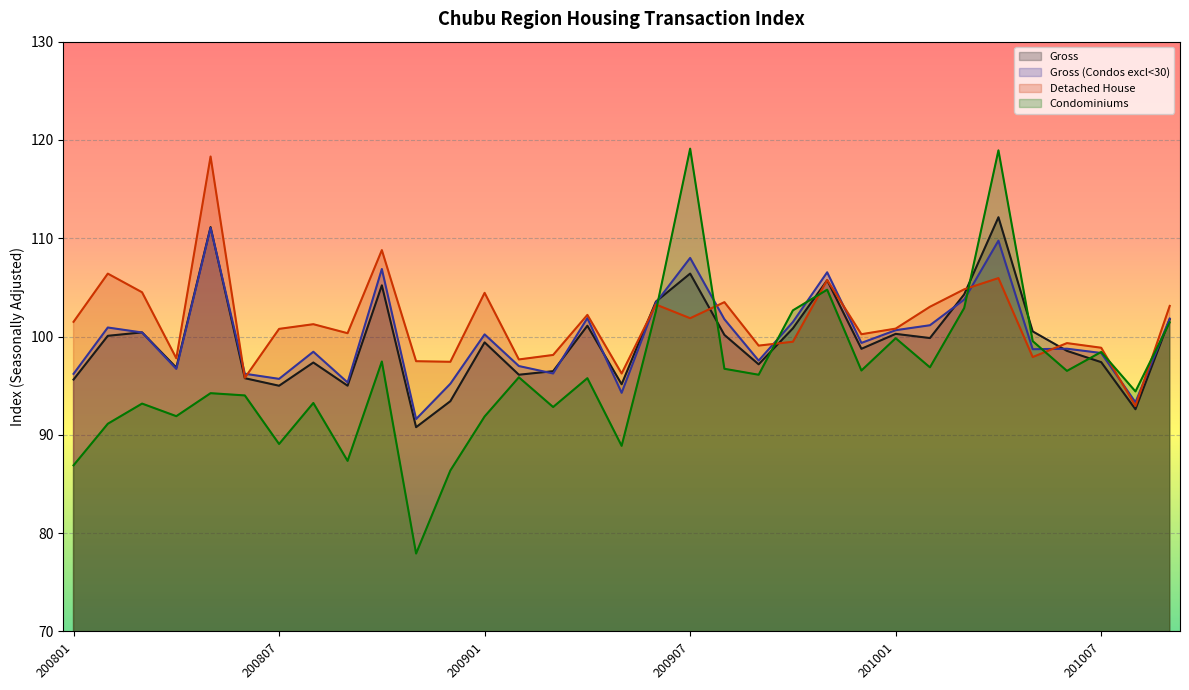

What value does the Condominiums series have at 201006?

96.5